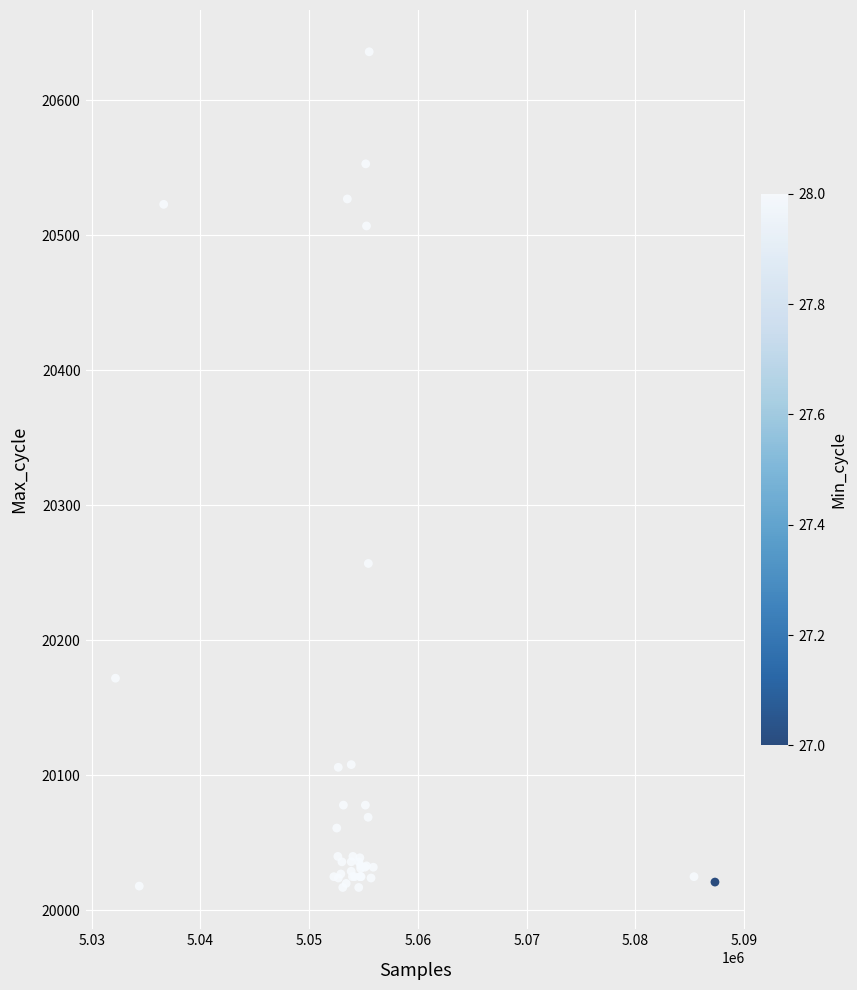

What Y value in the scatter plot is closest to 20326?

20257